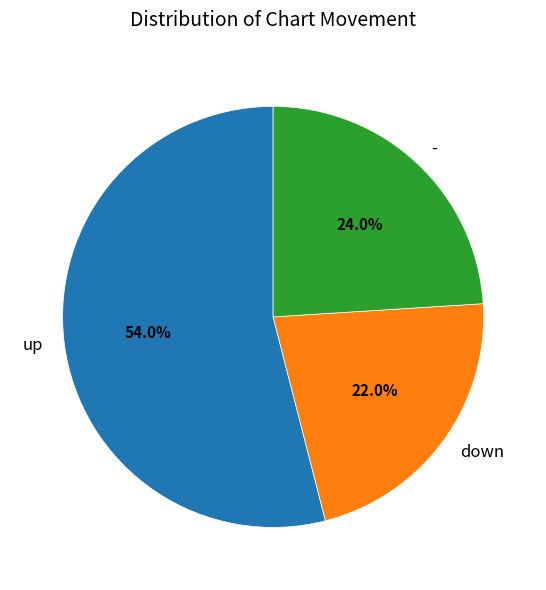

How many segments does this pie chart have?

3